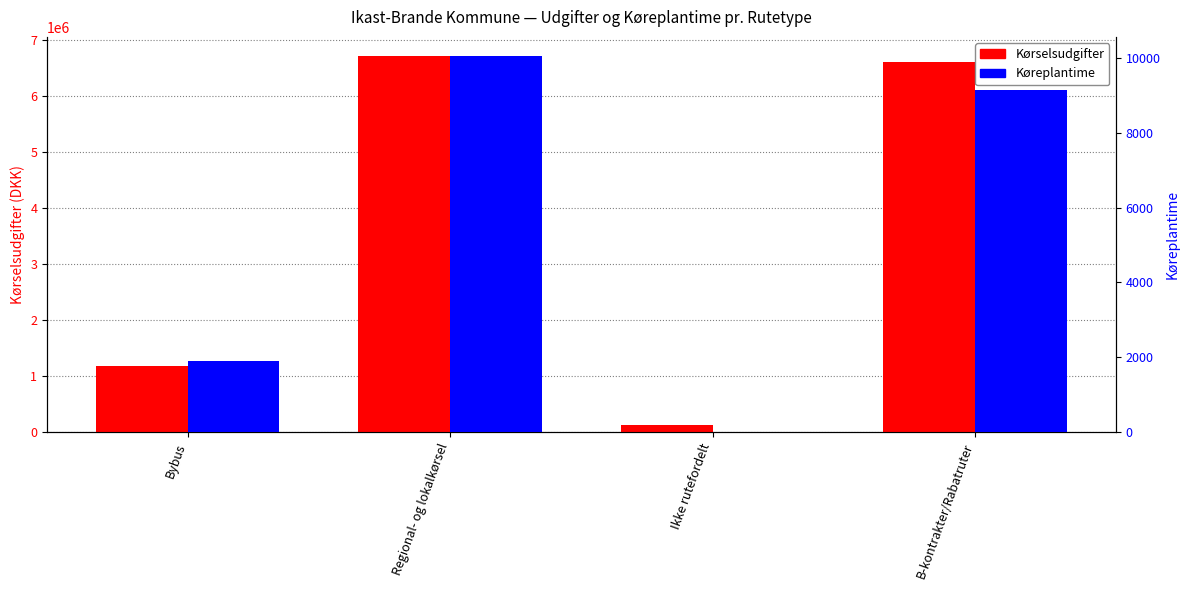

Which series has the widest spread of values?

Kørselsudgifter